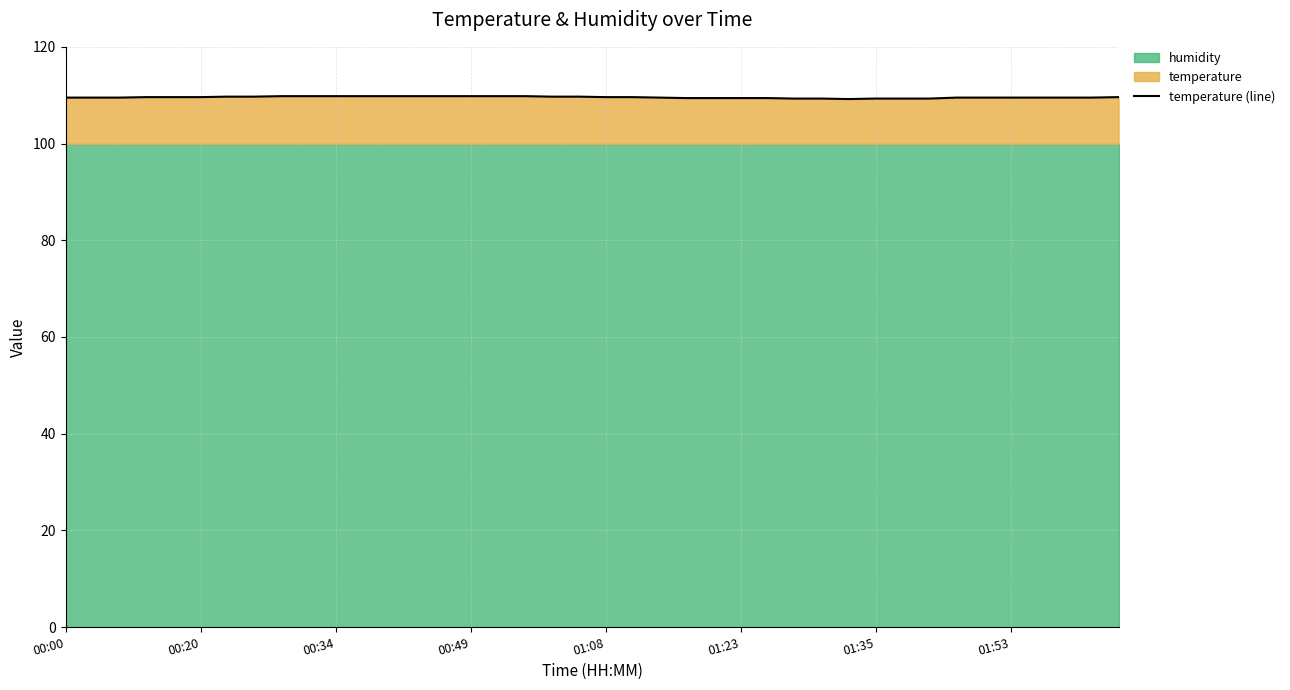

Is it true that the value at 13 is 147.8?

False